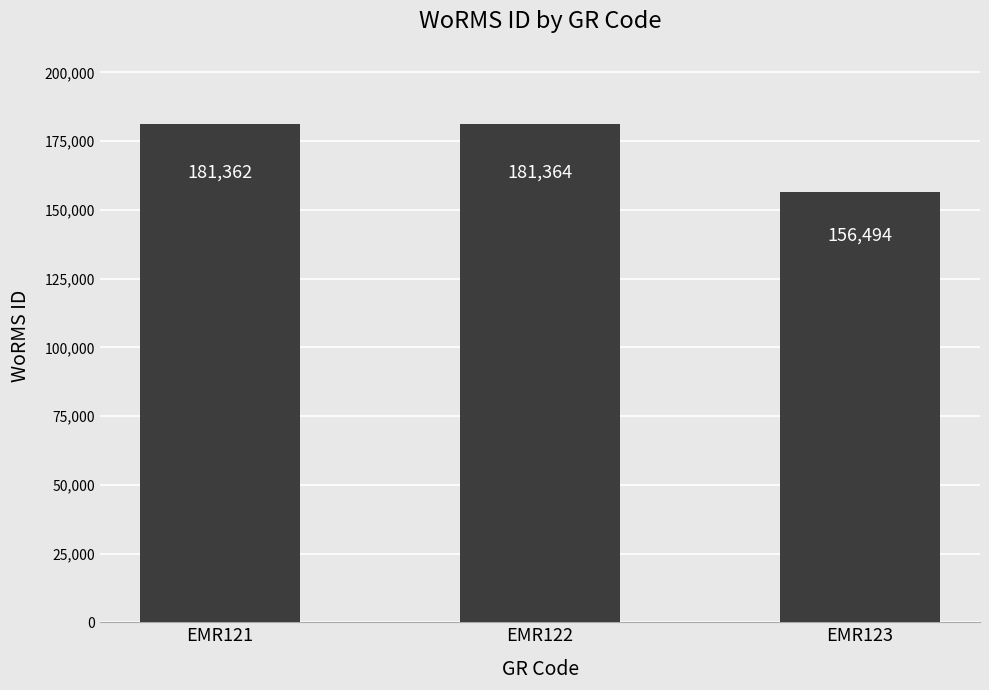

At which category does the chart reach its minimum across all series?

EMR123